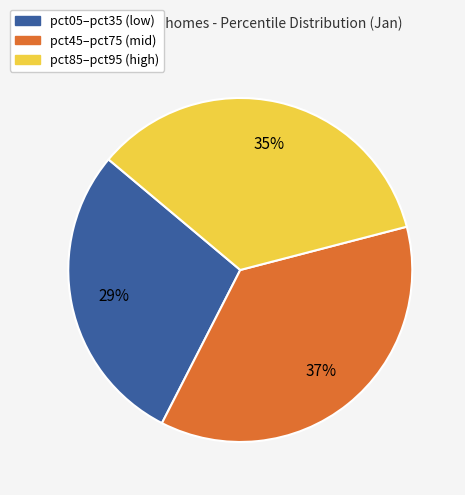

Is there a majority slice in this chart?

No